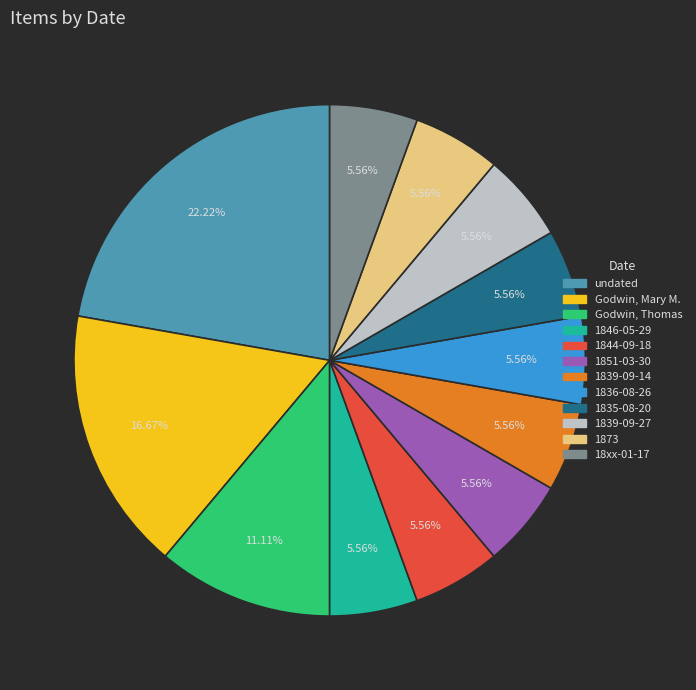

Count the number of slices in the pie.

12